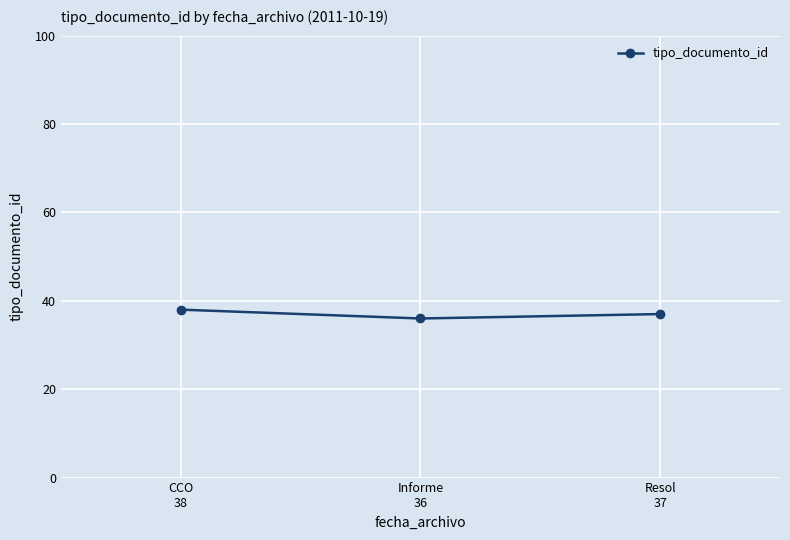

What is the label of the 1st point from the left?

CCO
38